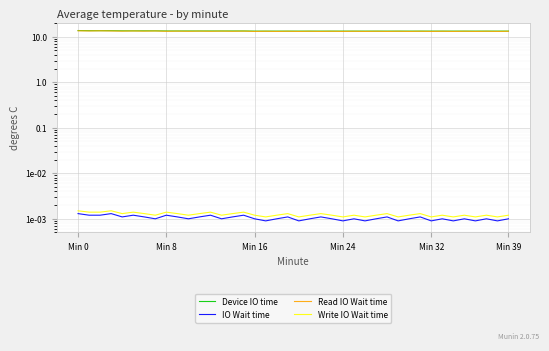

Which label corresponds to the largest value in the chart?

Min 0